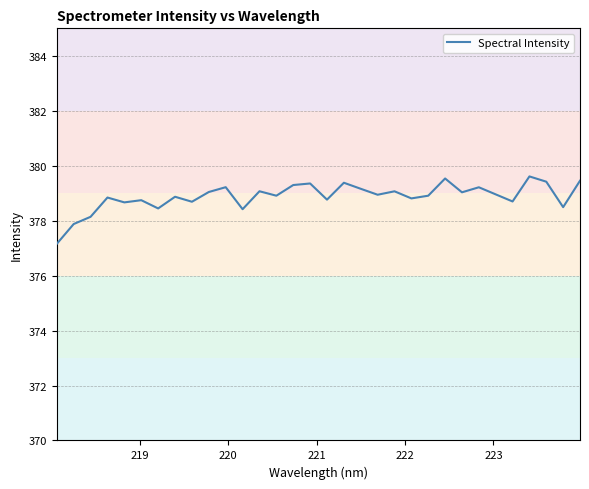

What is the difference between the maximum and minimum values?

2.5